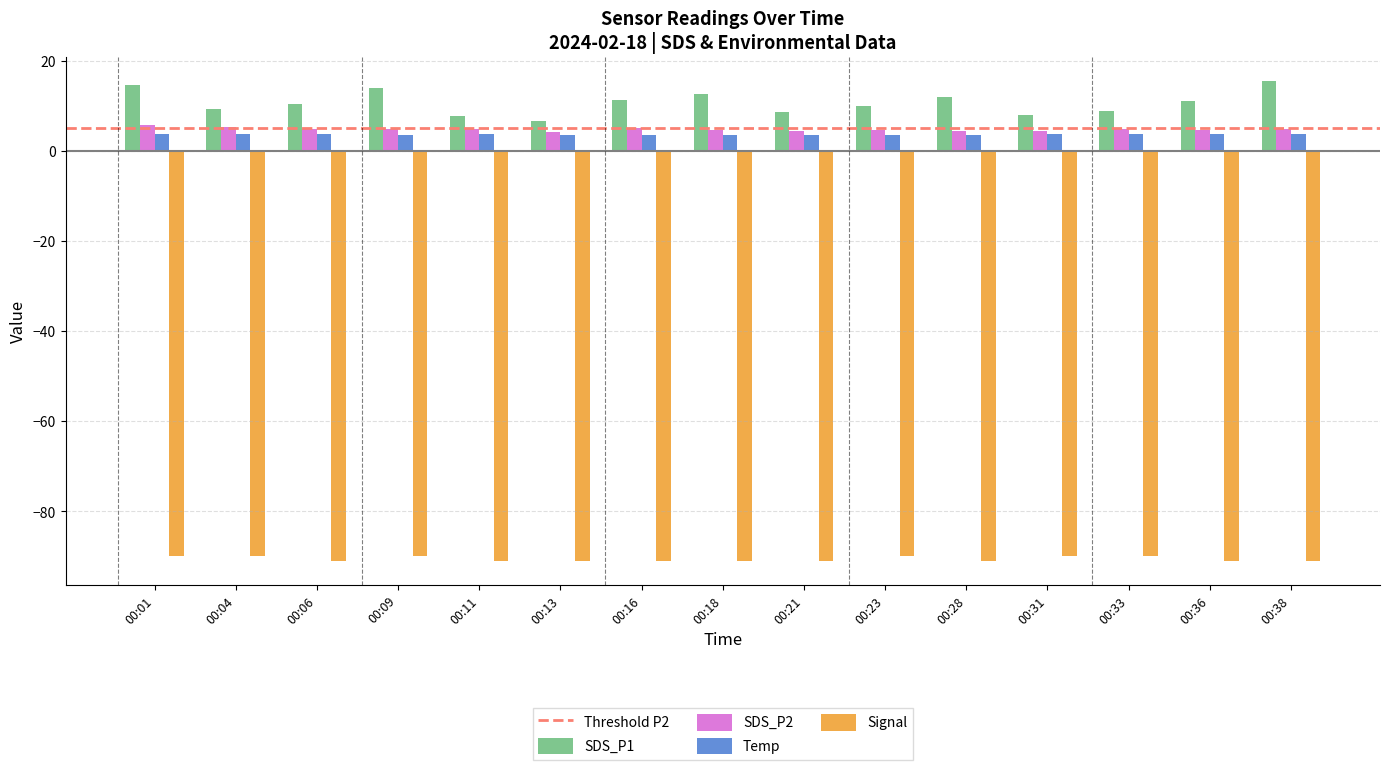

The Temp series shows 3.7 at 00:36. True or false?

True